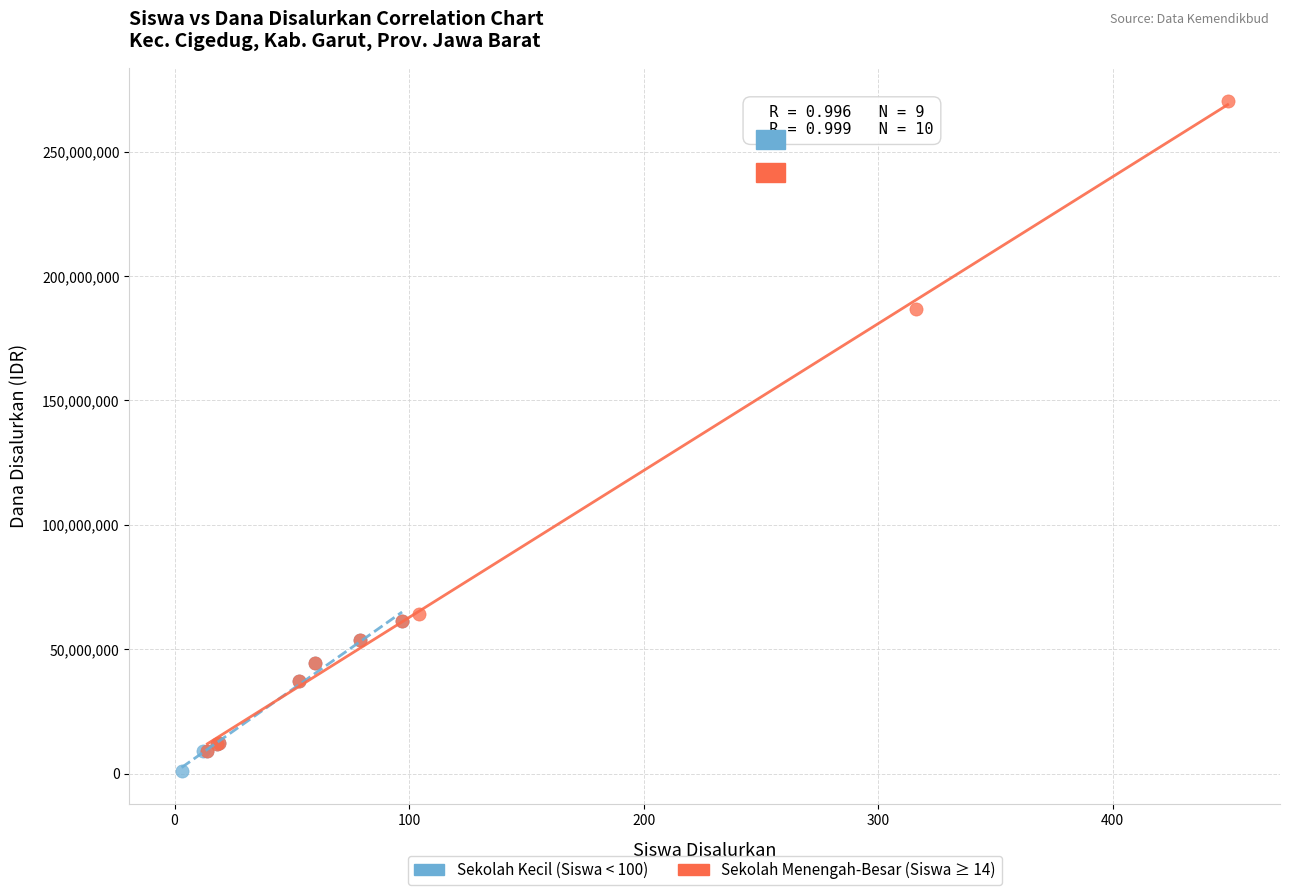

Which series contains the highest Y value?

Sekolah Menengah-Besar (Siswa ≥ 14)